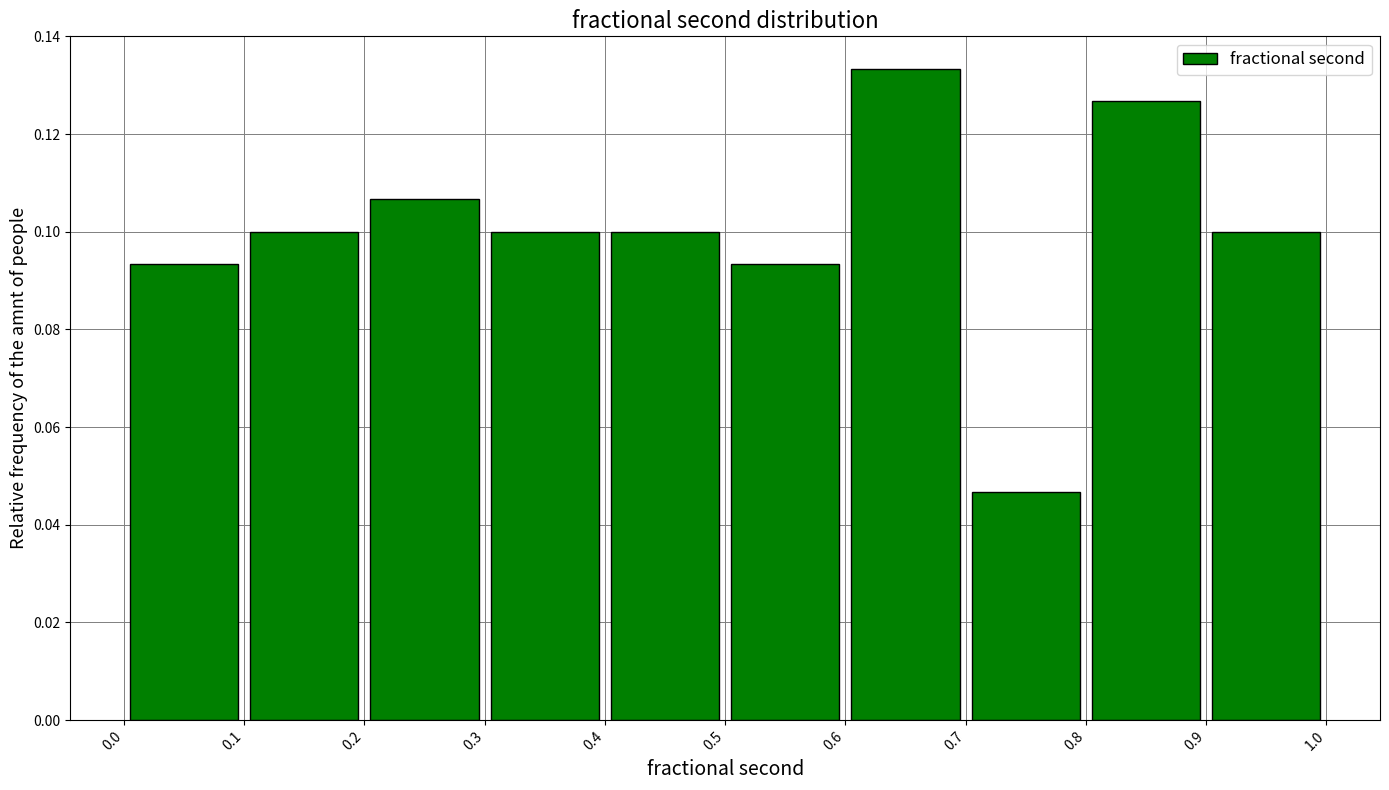

Reading left to right, list every bar in this chart as the range it spans on the x-axis followed by its height. The values are not printed on the chart, so give them approximately, as read against the axis.

0.0 to 0.1: 0.094
0.1 to 0.2: 0.100
0.2 to 0.3: 0.106
0.3 to 0.4: 0.100
0.4 to 0.5: 0.100
0.5 to 0.6: 0.094
0.6 to 0.7: 0.134
0.7 to 0.8: 0.046
0.8 to 0.9: 0.126
0.9 to 1.0: 0.100